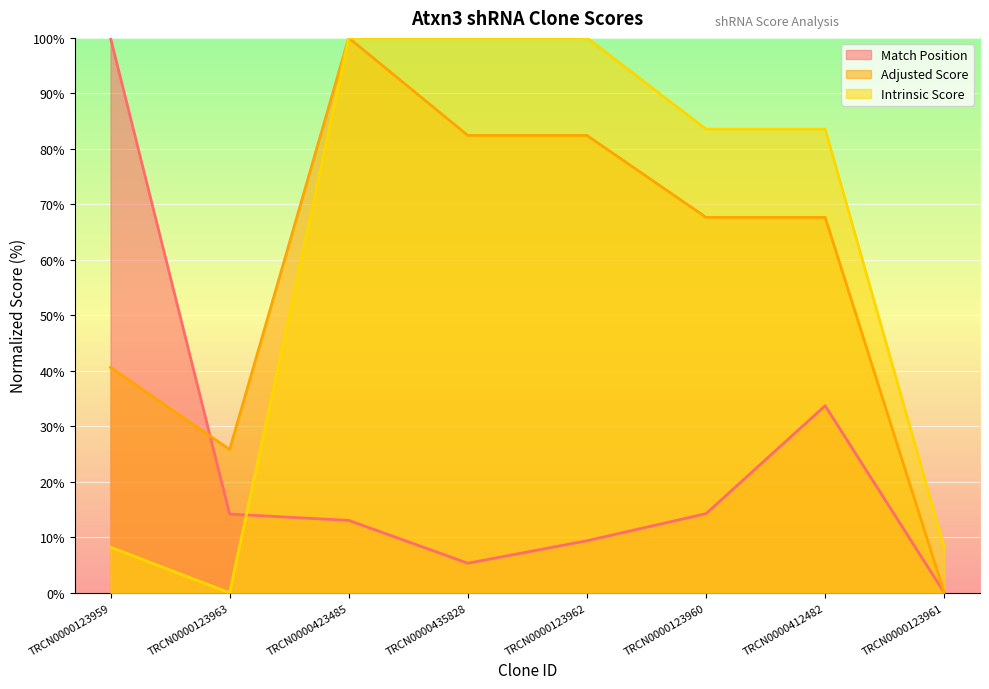

What is the difference between the highest and lowest values at TRCN0000123962?

90.6